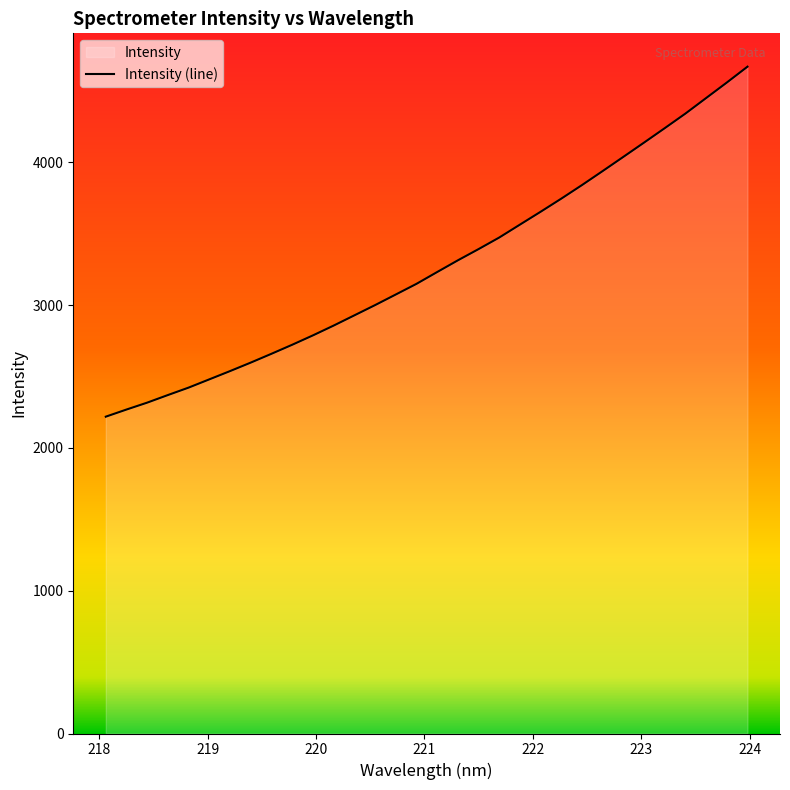

What is the difference between the maximum and minimum values?

2451.4